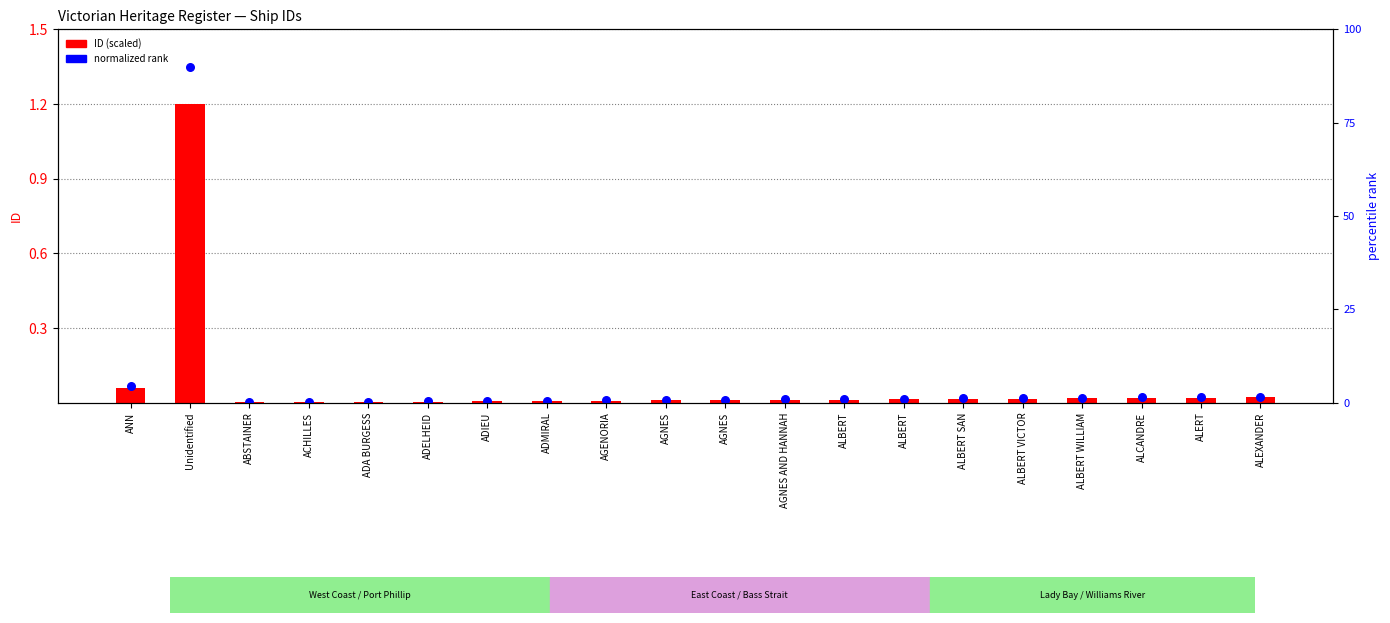

At which category is the sum across all series the highest?

Unidentified